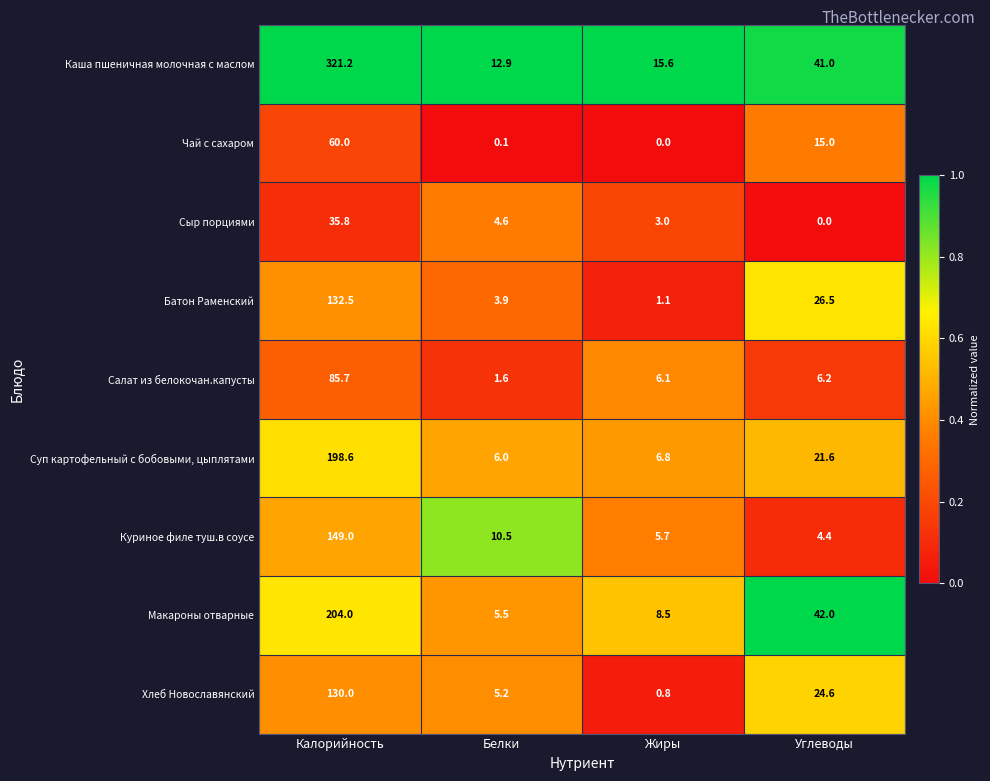

At which category is the sum across all series the highest?

Калорийность